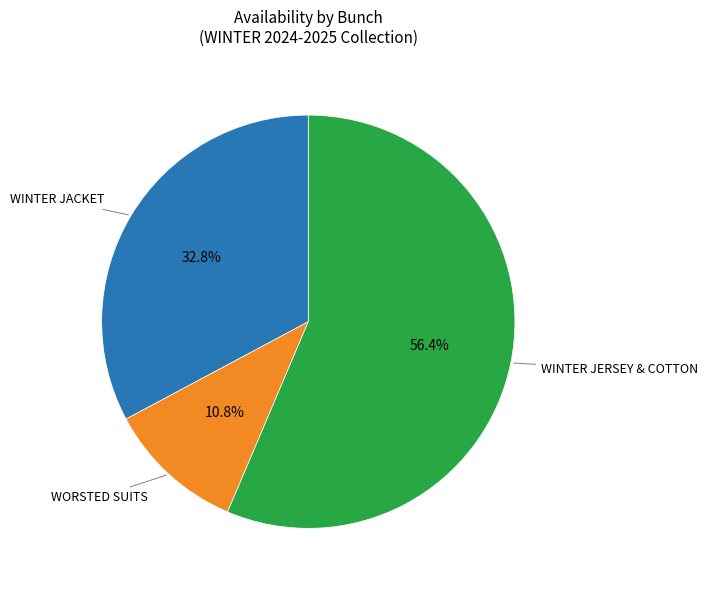

What percentage is the WORSTED SUITS slice, to the nearest percent?

11%